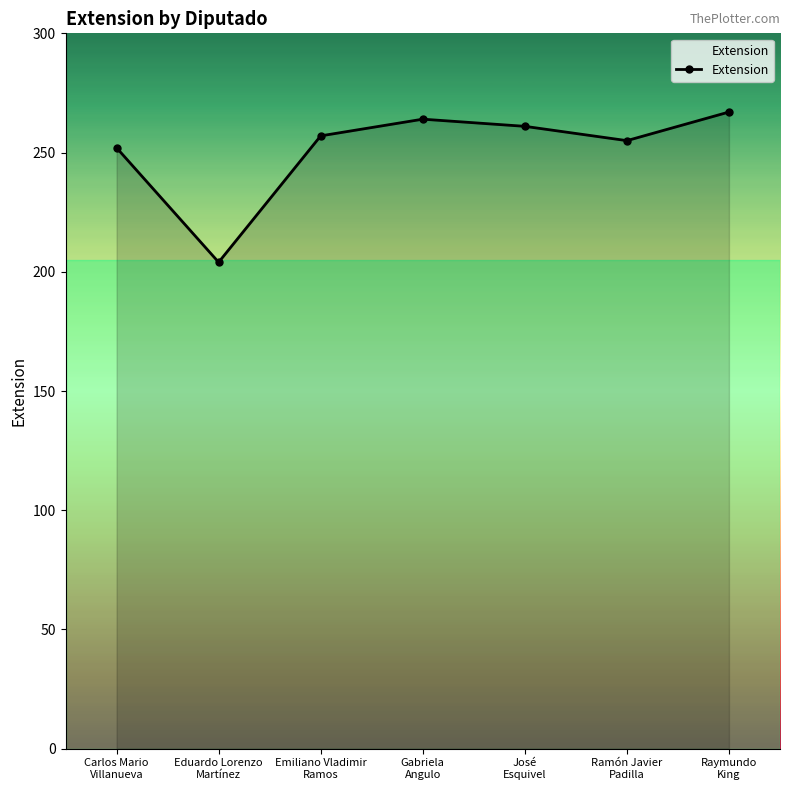

What is the change in value from Eduardo Lorenzo
Martínez to Gabriela
Angulo?

+60